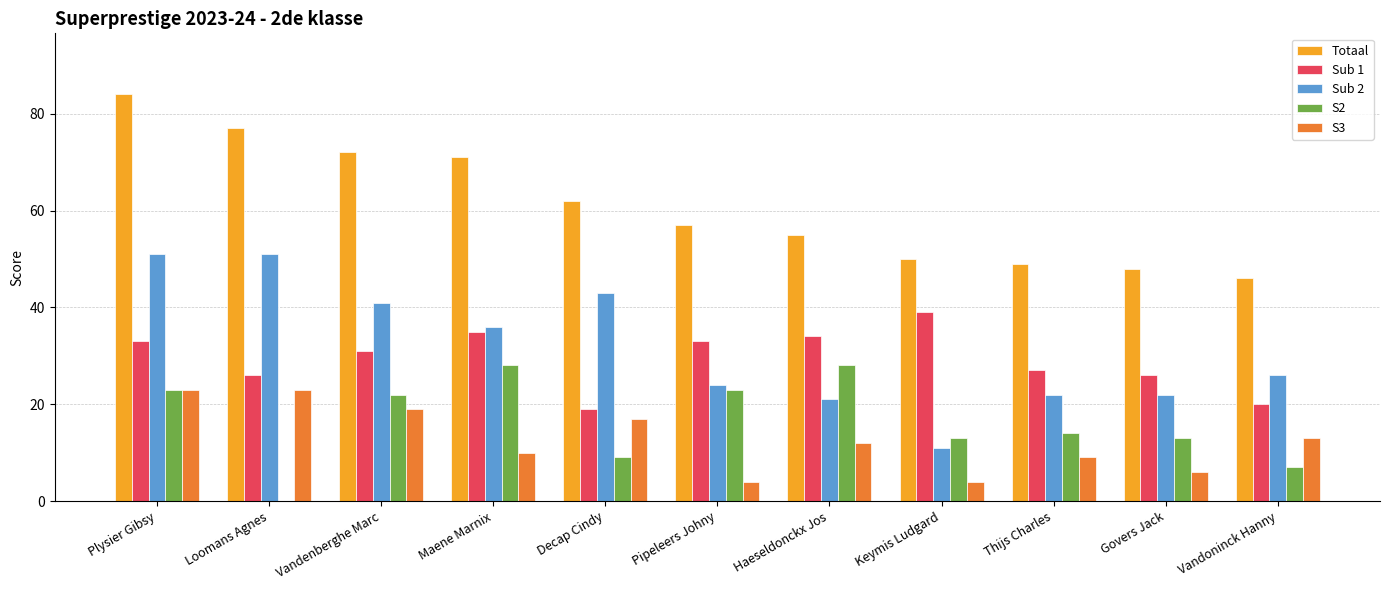

Between Maene Marnix and Haeseldonckx Jos, which series saw the biggest shift?

Totaal